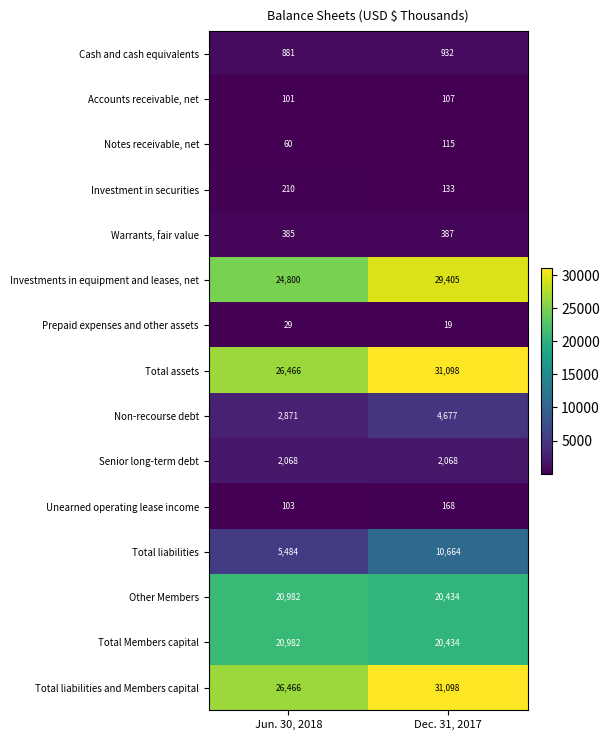

Read the Senior long-term debt value at Jun. 30, 2018.

2068